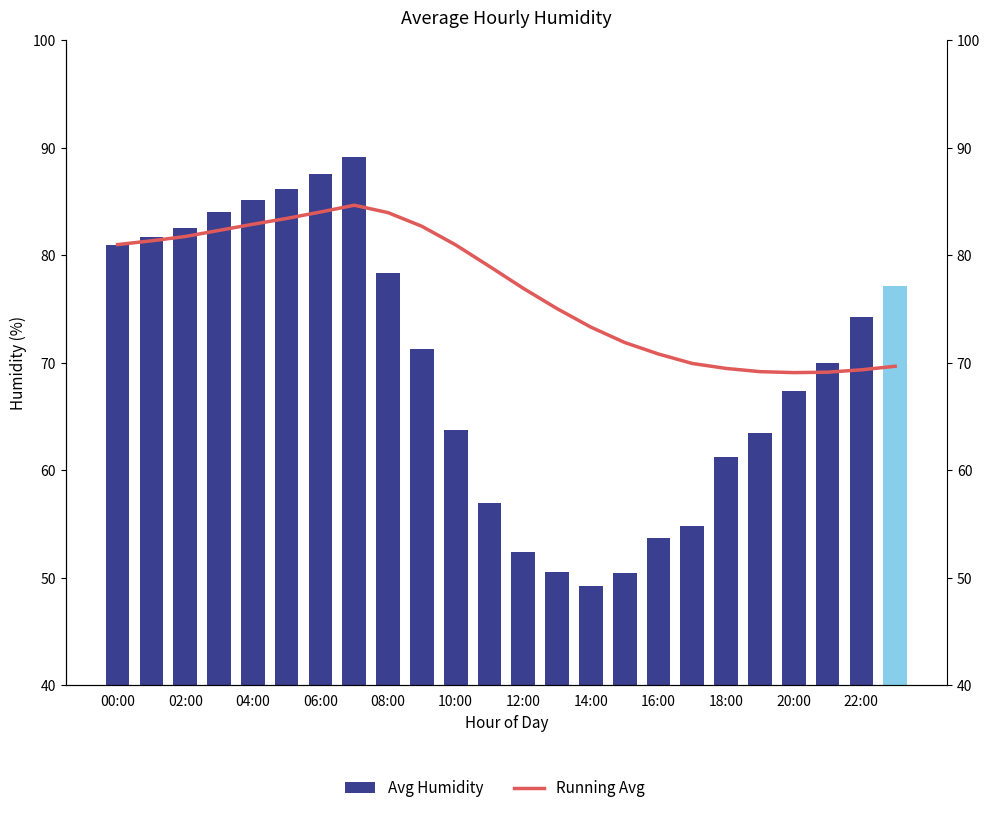

Which category has the lowest value in the Avg Humidity series?

14:00